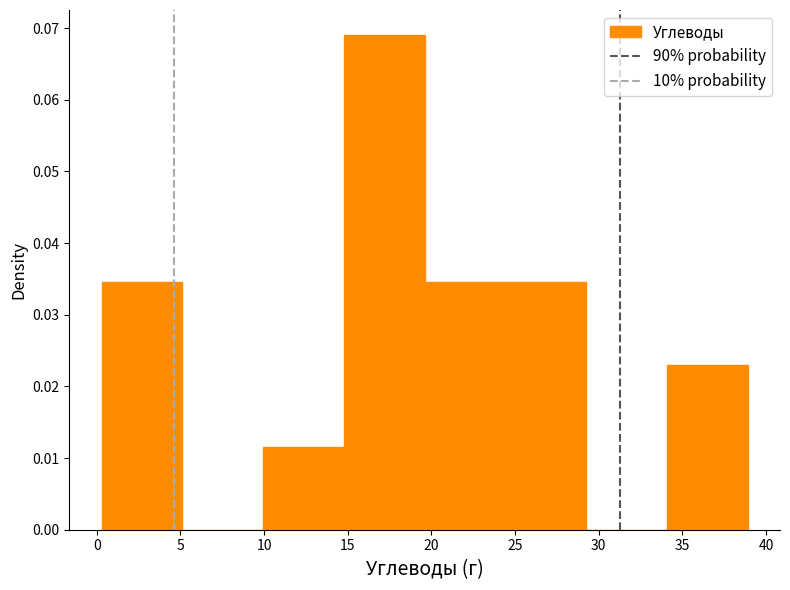

Which range on the x-axis has the tallest bar?

15.0 to 19.5